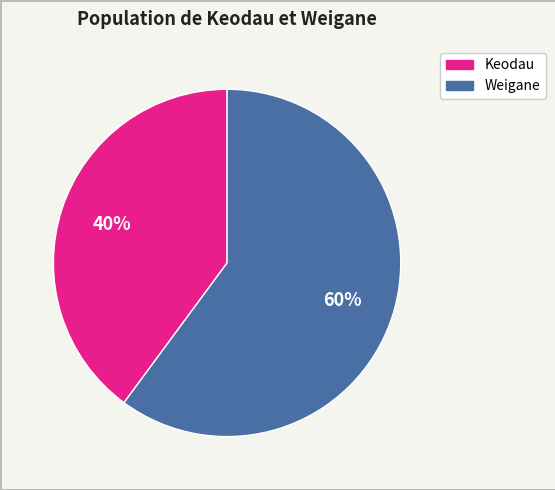

Combined, do Keodau and Weigane account for over 50%?

Yes